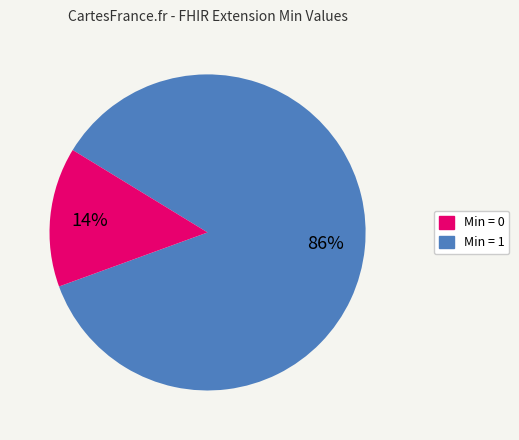

Is there a majority slice in this chart?

Yes